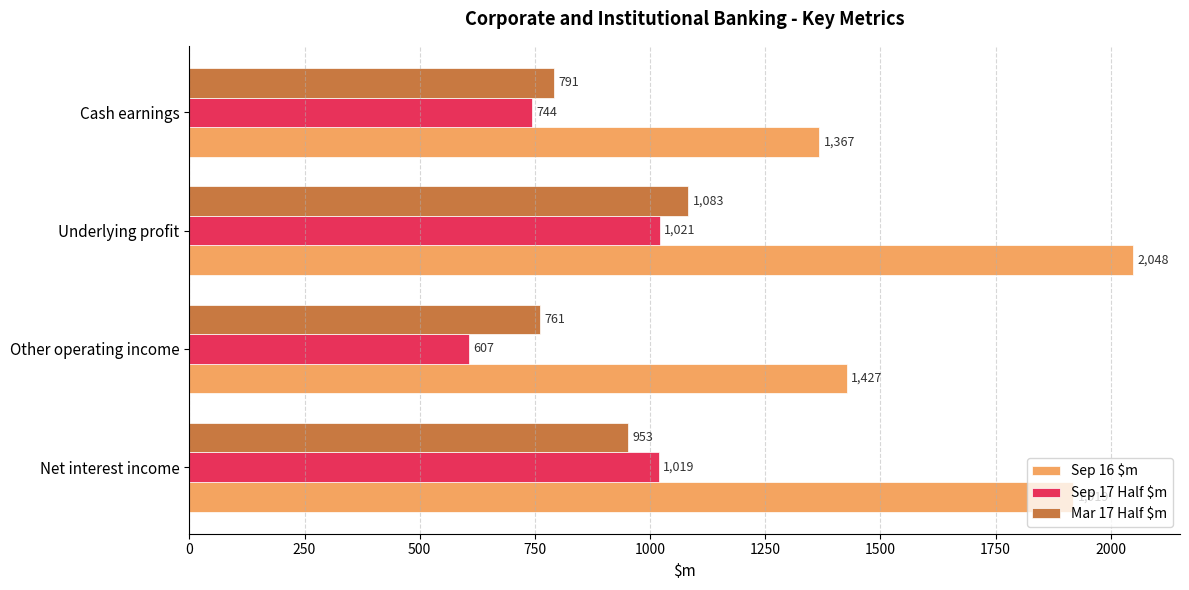

The Sep 17 Half $m series shows 1021 at Underlying profit. True or false?

True